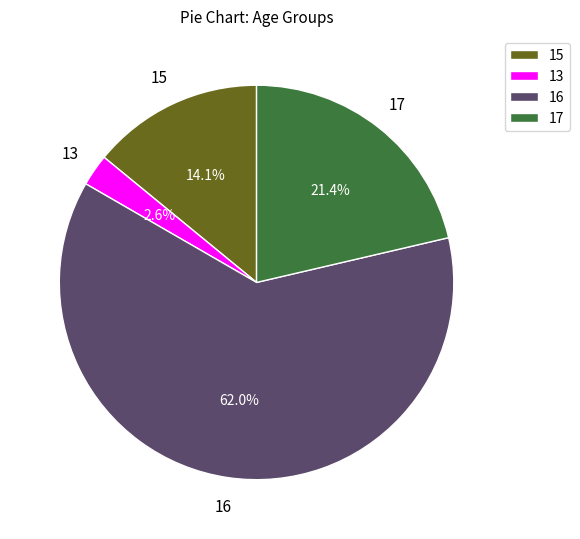

Combined, do 15 and 16 account for over 50%?

Yes